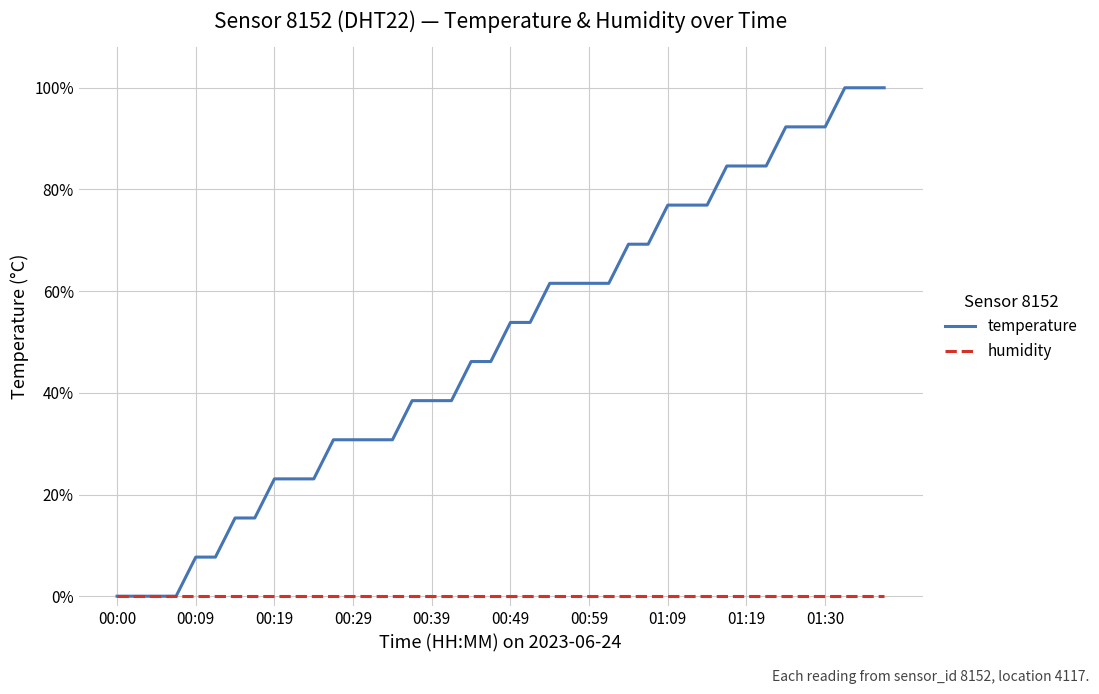

Is this an area chart (filled region under the line)?

No